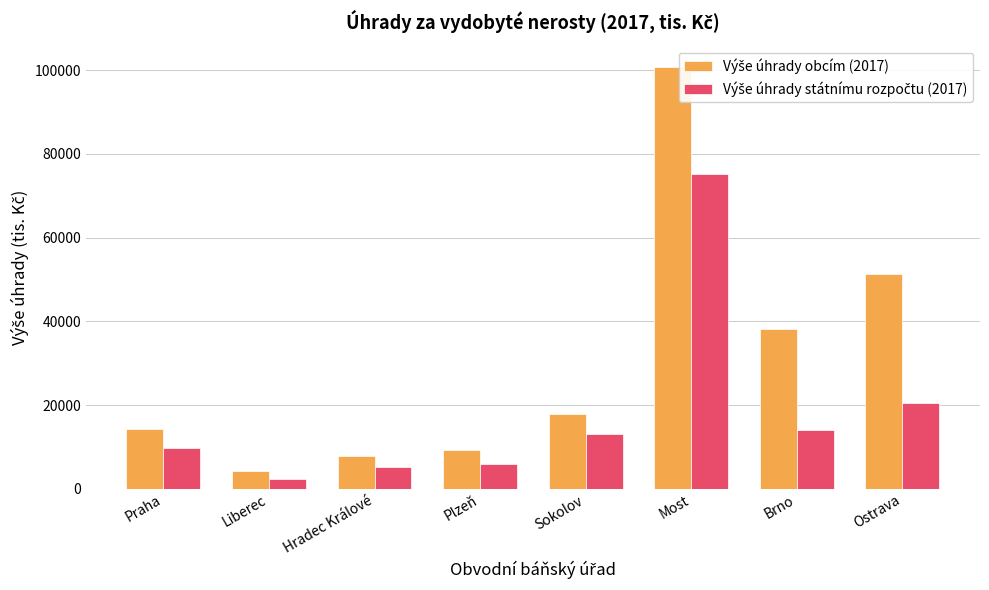

Reading right to left, extract all data points from this chart.

Výše úhrady obcím (2017): Ostrava=51254	Brno=38089	Most=100759	Sokolov=17792	Plzeň=9336	Hradec Králové=7925	Liberec=4198	Praha=14334
Výše úhrady státnímu rozpočtu (2017): Ostrava=20510	Brno=14072	Most=75176	Sokolov=13072	Plzeň=5993	Hradec Králové=5140	Liberec=2428	Praha=9779